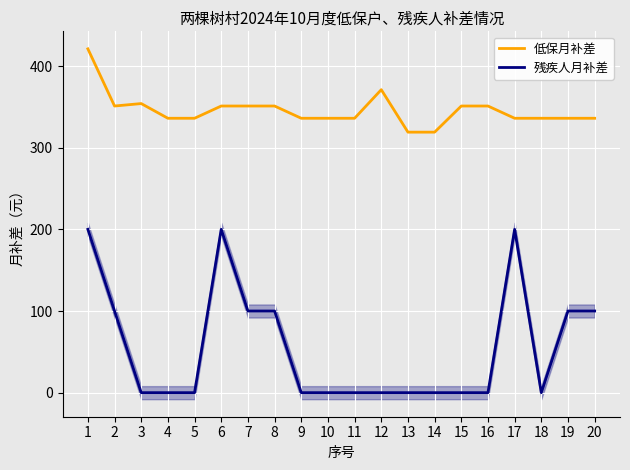

What is the average value of the 低保月补差 series?

346